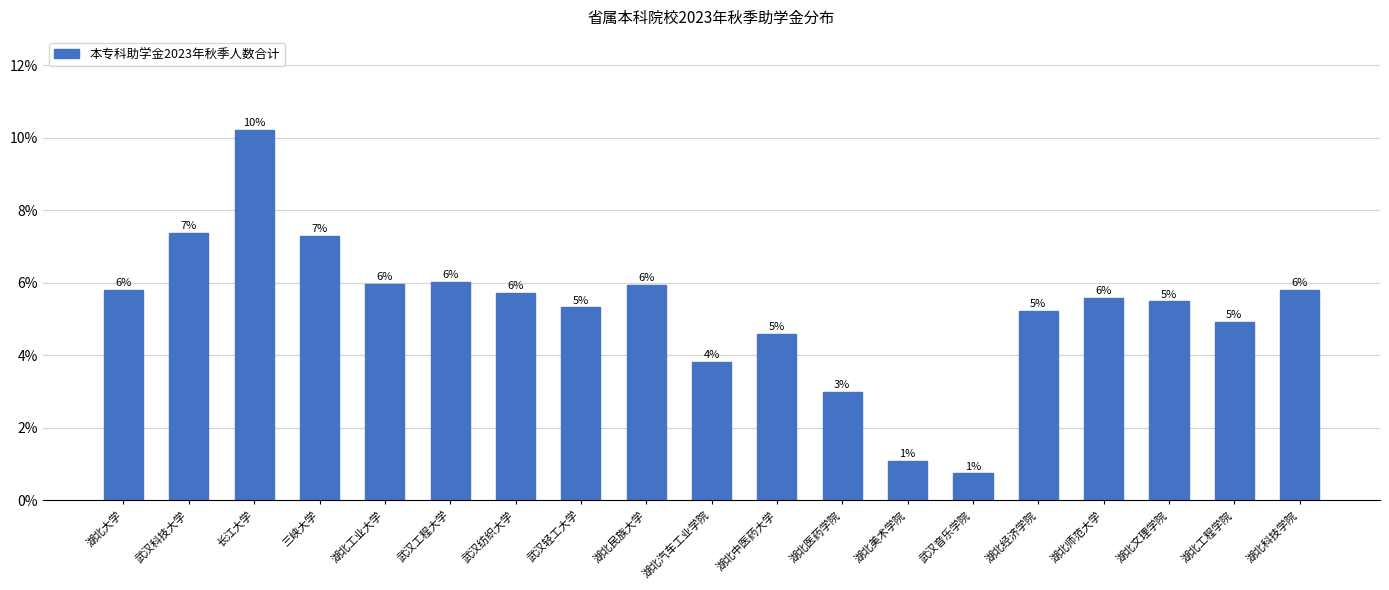

What is the approximate value at 湖北中医药大学?

4.6